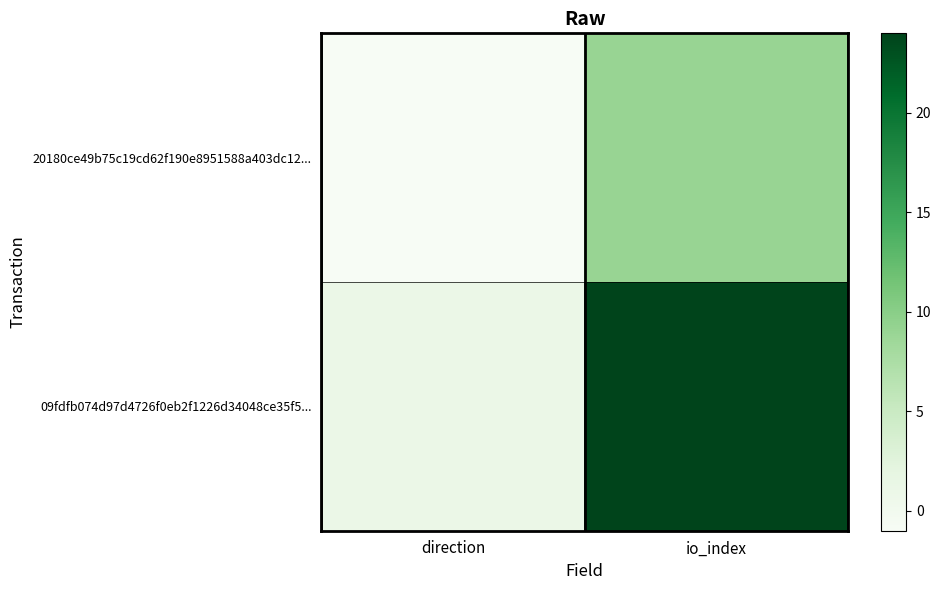

Rank the series by their average value, from lowest to highest.

20180ce49b75c19cd62f190e8951588a403dc12..., 09fdfb074d97d4726f0eb2f1226d34048ce35f5...